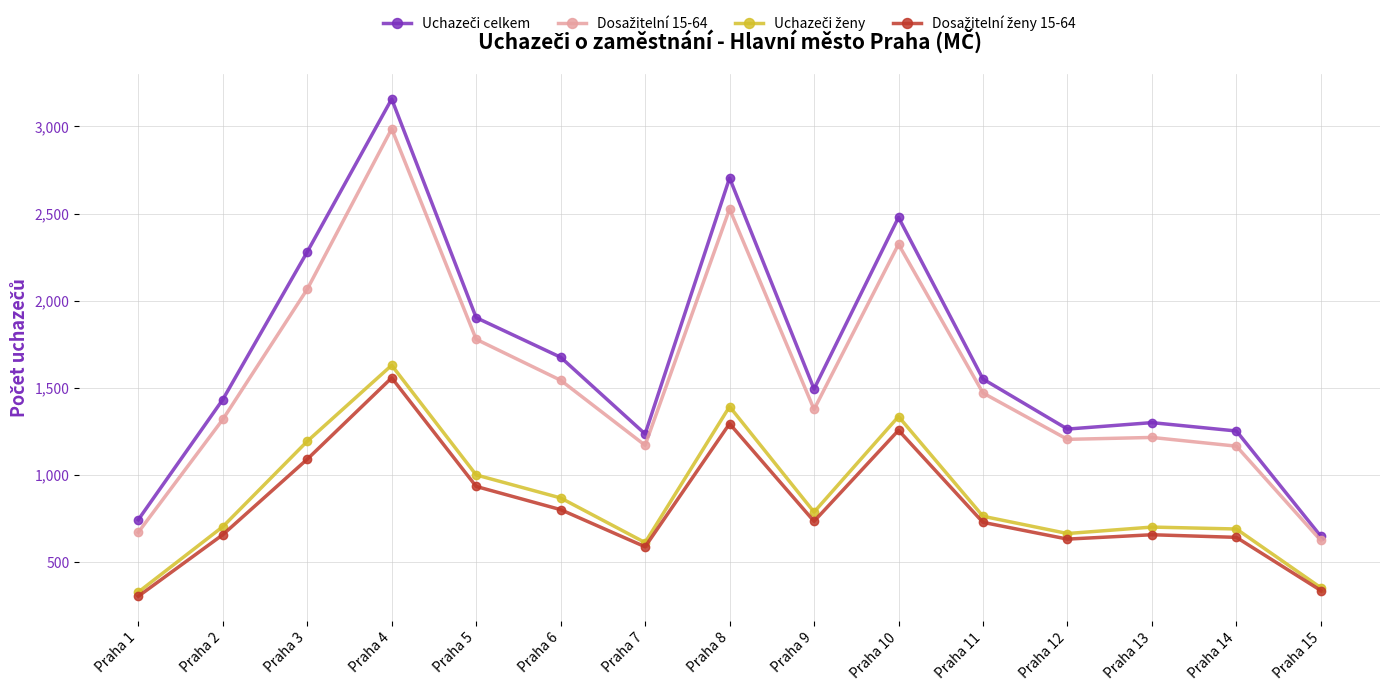

What is the difference between the highest and lowest values at Praha 4?

1599